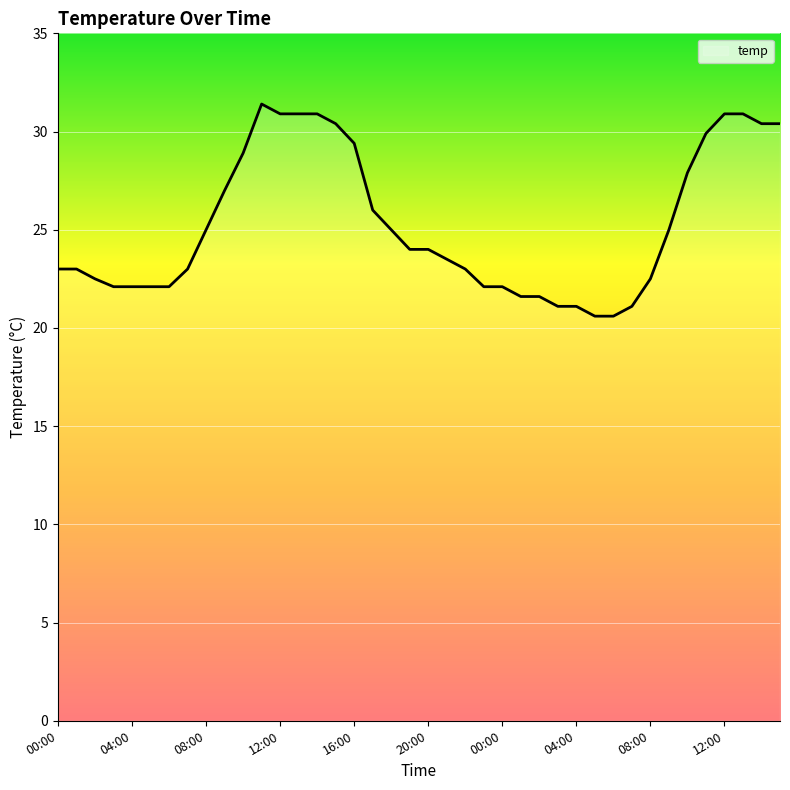

What is the smallest value displayed?

20.6